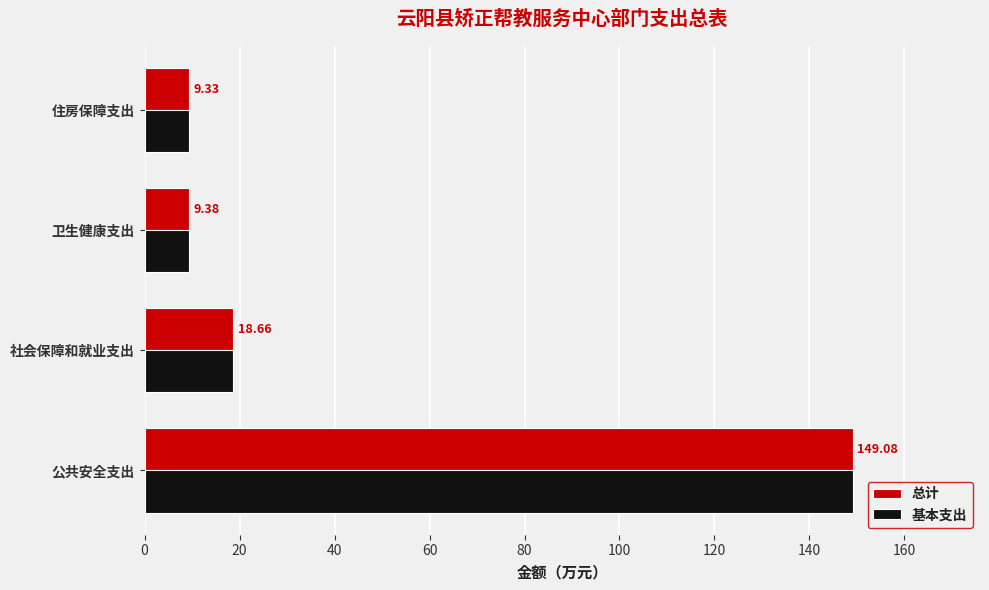

List the labels in order of 基本支出 value, largest first.

公共安全支出, 社会保障和就业支出, 卫生健康支出, 住房保障支出